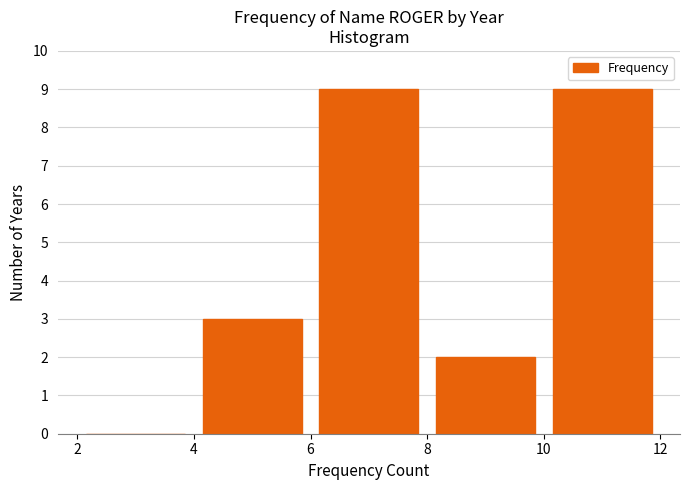

How tall is the bar that spans 10 to 12 on the x-axis? The values are not printed on the chart, so give them approximately, as read against the axis.

9